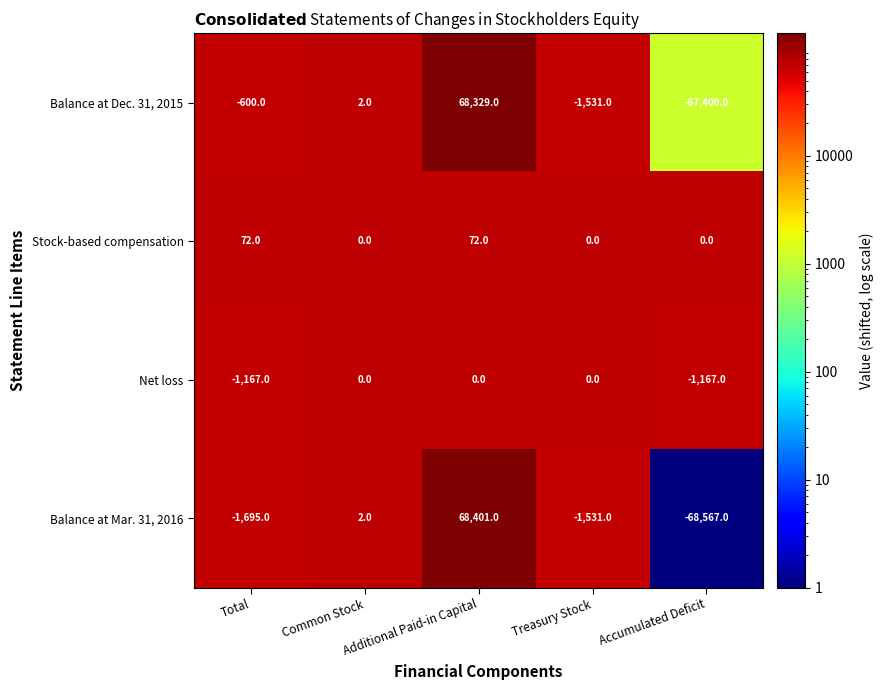

What is the difference between the maximum and minimum values in the Stock-based compensation series?

72